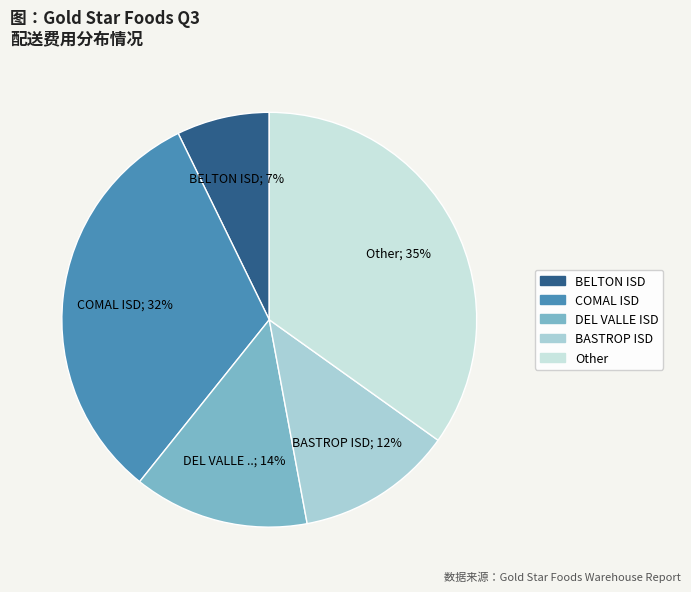

Count the number of slices in the pie.

5